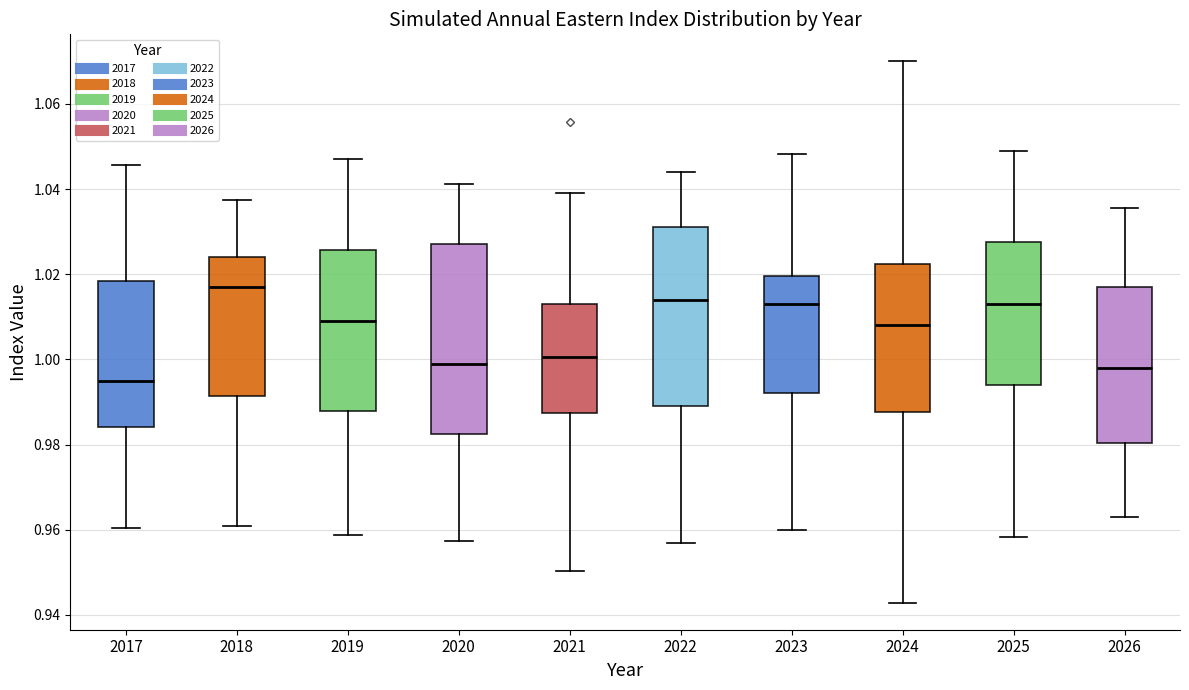

Reading left to right, transcribe this box plot: for each box, give where its median line is, the range the box spans, and where its two whiskers end, as read against the y-axis. The values are not printed on the chart, so give them approximately, as read against the axis.

2017: median 0.996, box 0.984 to 1.018, whiskers 0.960 to 1.046
2018: median 1.018, box 0.992 to 1.024, whiskers 0.962 to 1.038
2019: median 1.010, box 0.988 to 1.026, whiskers 0.958 to 1.048
2020: median 1.000, box 0.982 to 1.028, whiskers 0.958 to 1.042
2021: median 1.000, box 0.988 to 1.014, whiskers 0.950 to 1.040
2022: median 1.014, box 0.990 to 1.032, whiskers 0.956 to 1.044
2023: median 1.014, box 0.992 to 1.020, whiskers 0.960 to 1.048
2024: median 1.008, box 0.988 to 1.022, whiskers 0.942 to 1.070
2025: median 1.014, box 0.994 to 1.028, whiskers 0.958 to 1.050
2026: median 0.998, box 0.980 to 1.018, whiskers 0.964 to 1.036